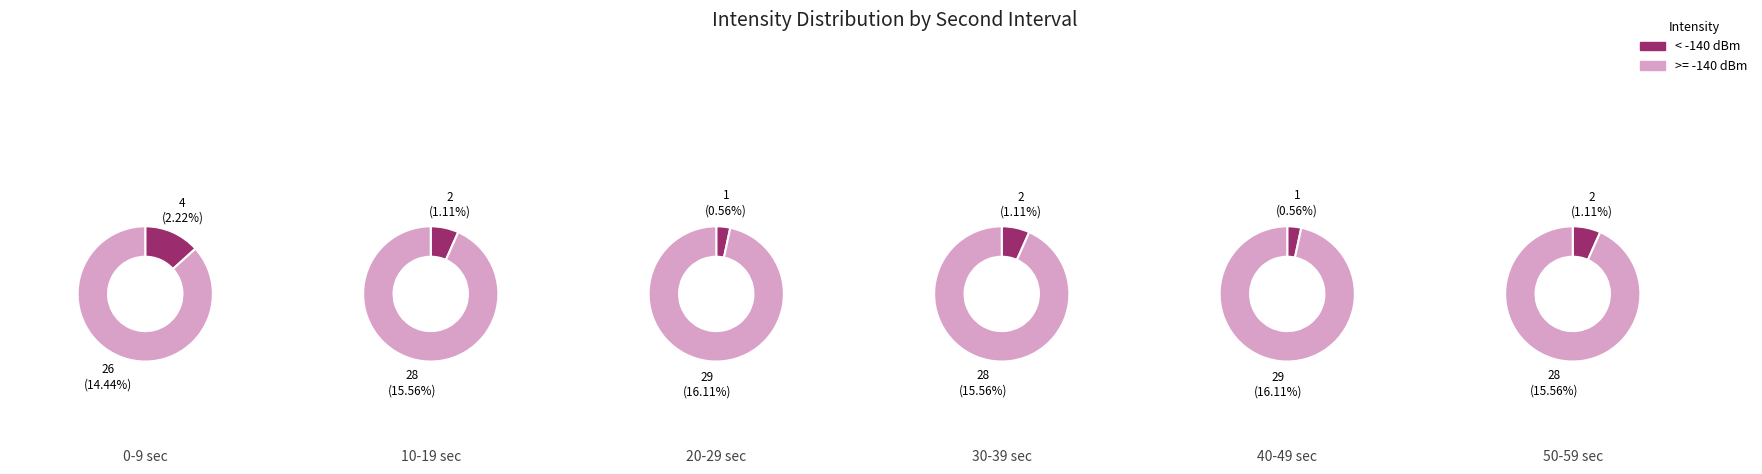

Is 4 the majority of the pie?

No